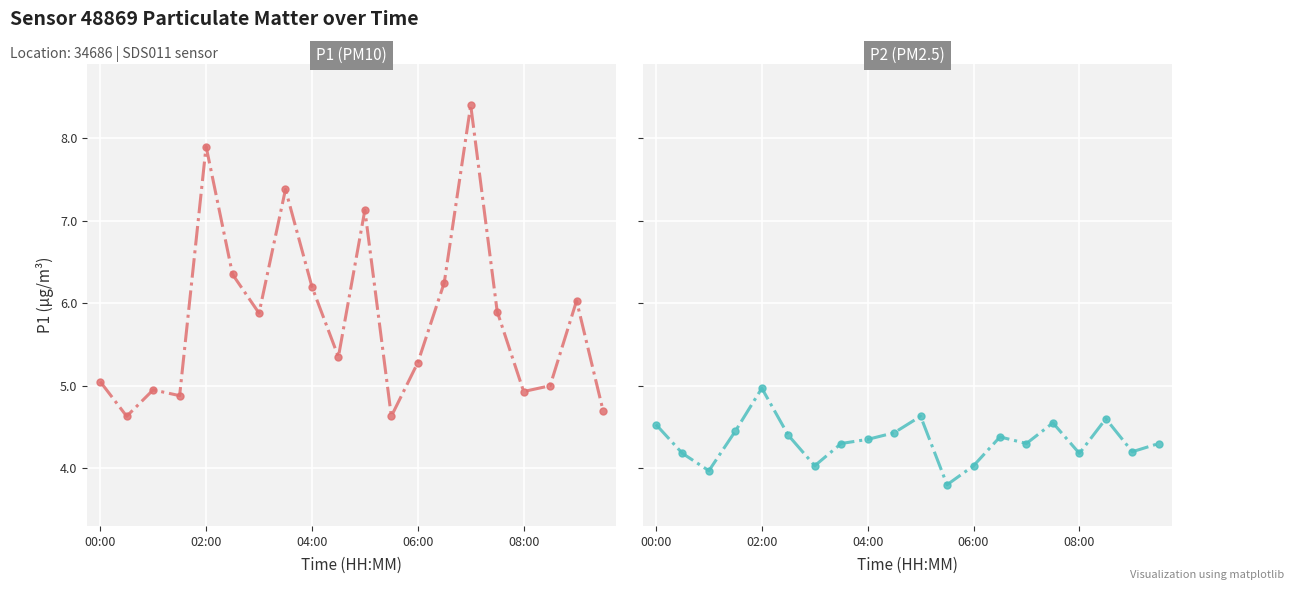

What value does the P1 series have at 18?

6.0